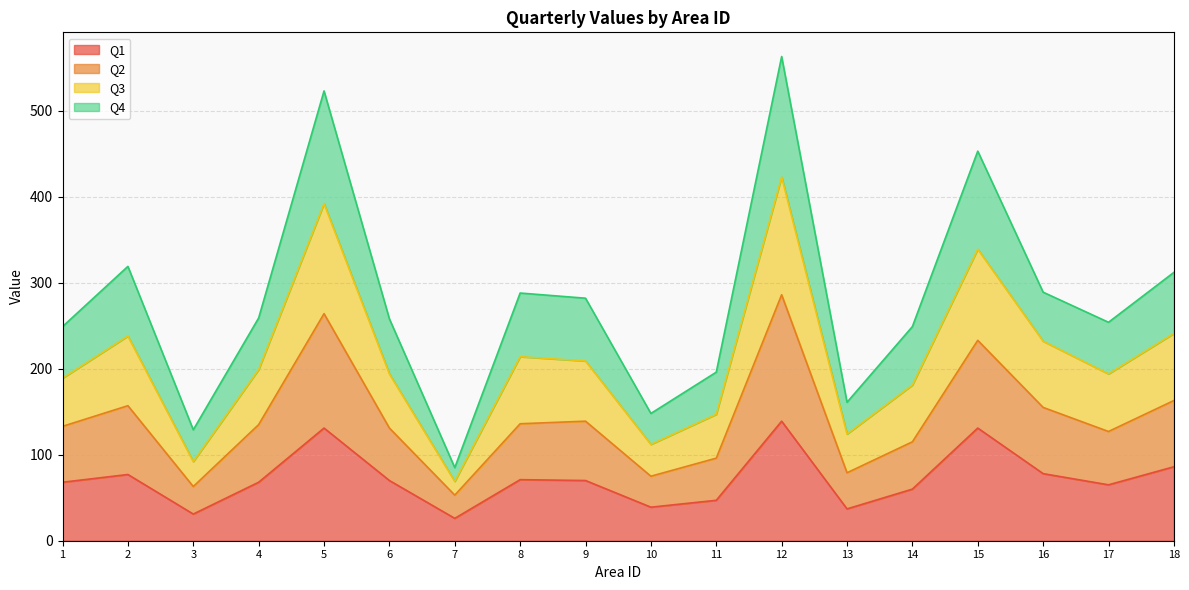

True or false: Q1 has a value of 85 at 17.

False